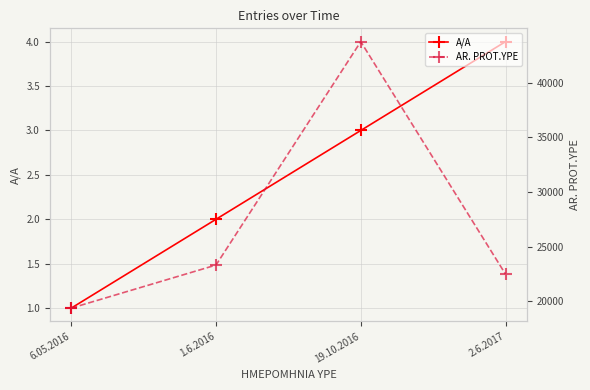

What is the approximate value of A/A at 6.05.2016?

1